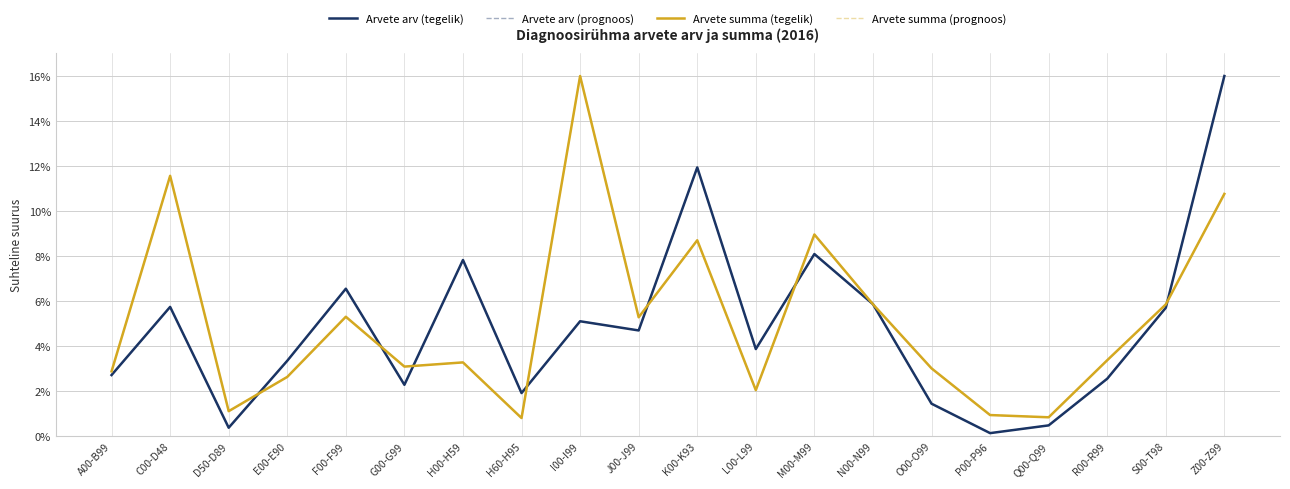

Which has a higher value, C00-D48 or N00-N99?

N00-N99